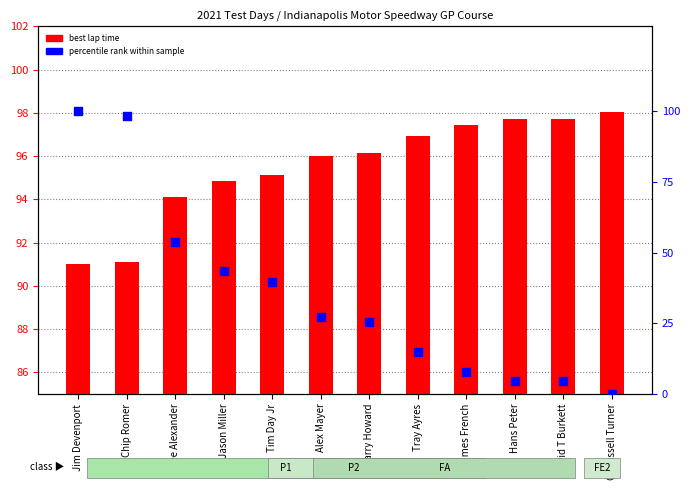

At which category is the sum across all series the highest?

Jim Devenport